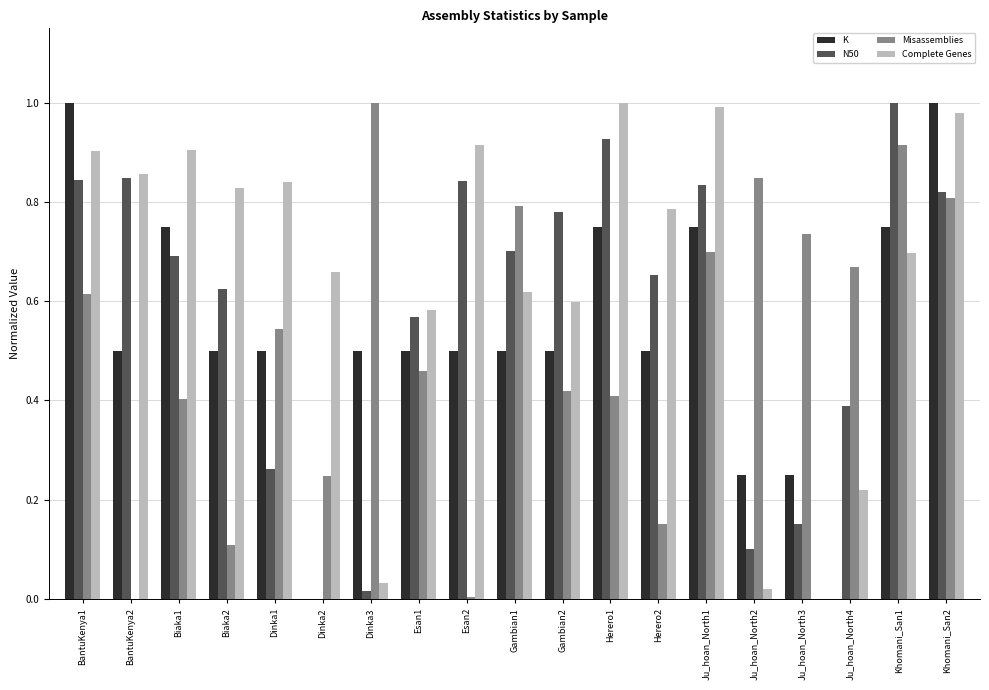

How many values in the Complete Genes series exceed 0?

18